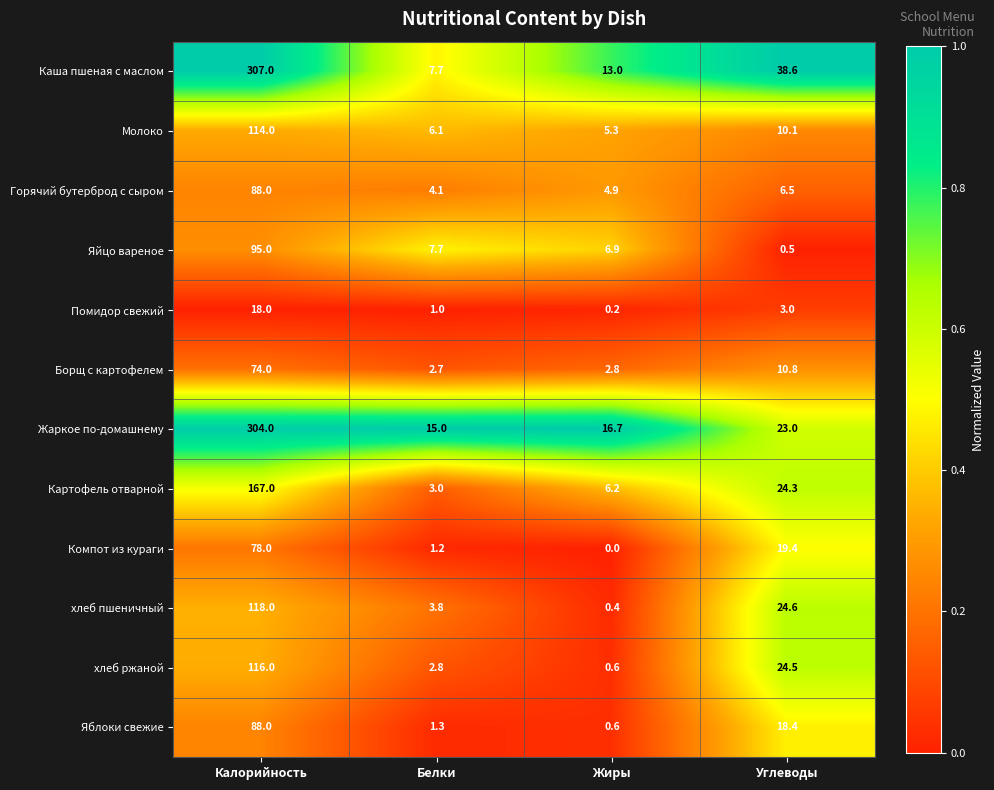

True or false: Компот из кураги has a value of 78.0 at Калорийность.

True